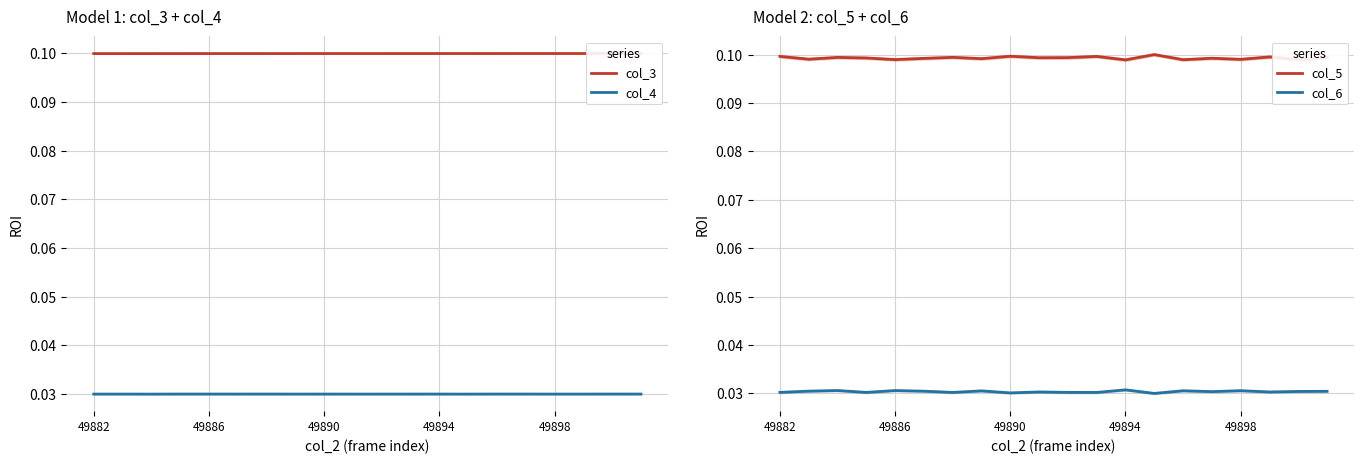

Which category has the lowest value in the col_6 series?

13